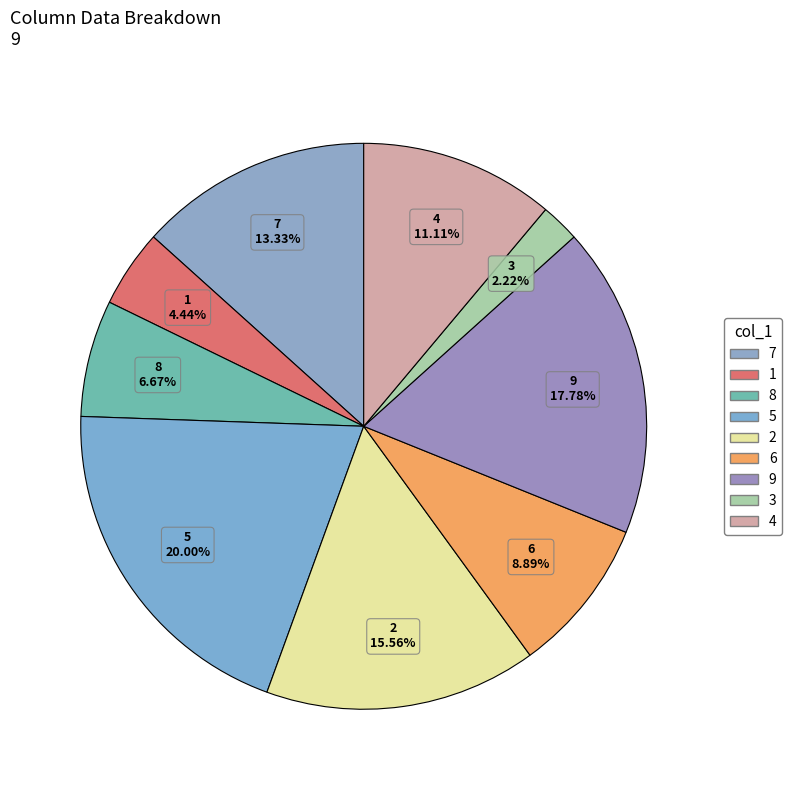

The 2 slice represents 6% of the pie. True or false?

False